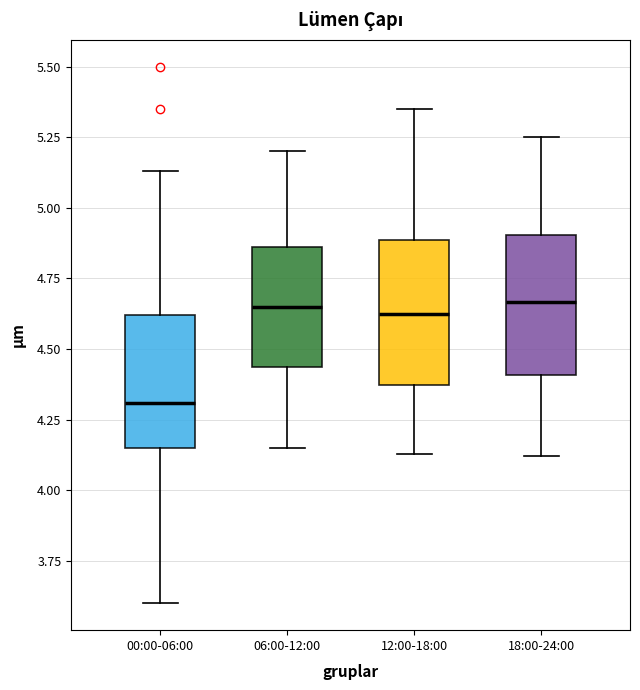

Reading left to right, read every box against the y-axis: the position of its median line, the range the box covers, and the ends of its whiskers. The values are not printed on the chart, so give them approximately, as read against the axis.

00:00-06:00: median 4.30, box 4.15 to 4.60, whiskers 3.60 to 5.15
06:00-12:00: median 4.65, box 4.45 to 4.85, whiskers 4.15 to 5.20
12:00-18:00: median 4.65, box 4.35 to 4.90, whiskers 4.15 to 5.35
18:00-24:00: median 4.65, box 4.40 to 4.90, whiskers 4.10 to 5.25